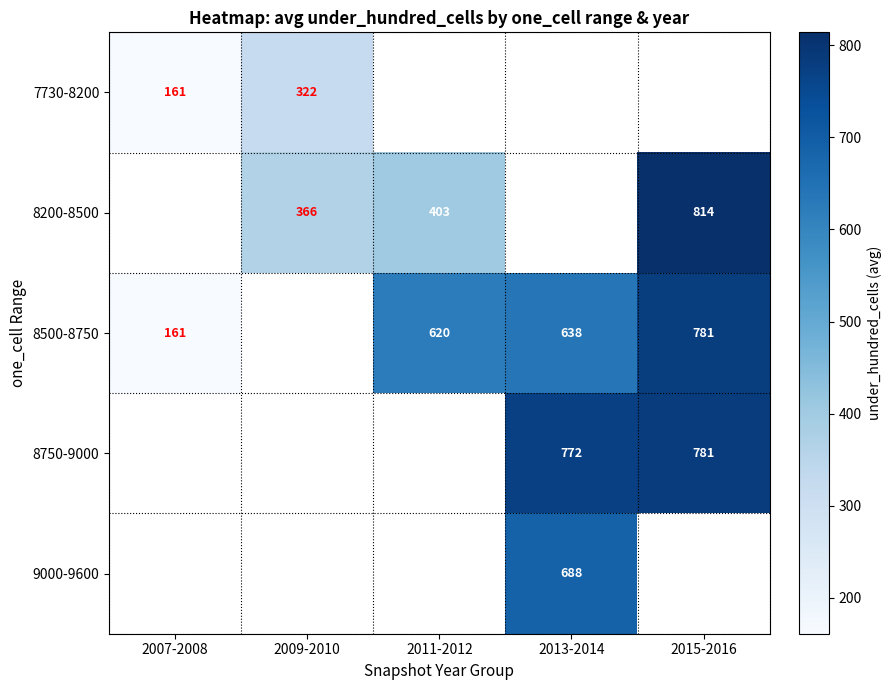

Which category has the lowest value across all series?

2007-2008